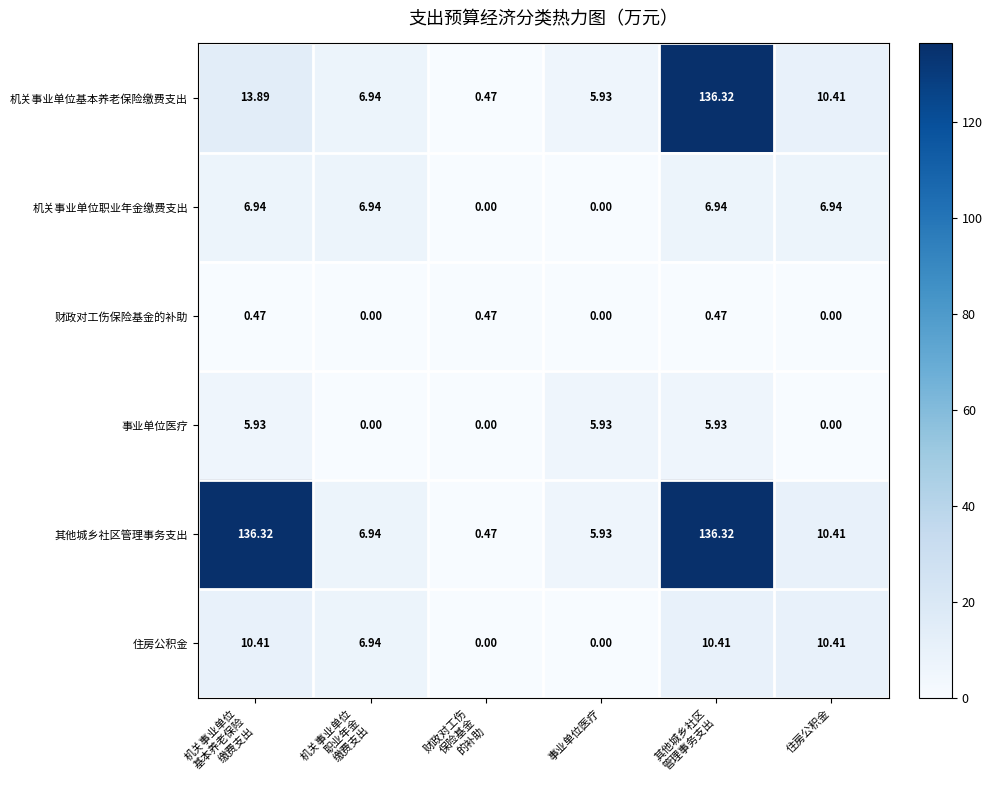

Which series has the largest total across all categories?

其他城乡社区管理事务支出